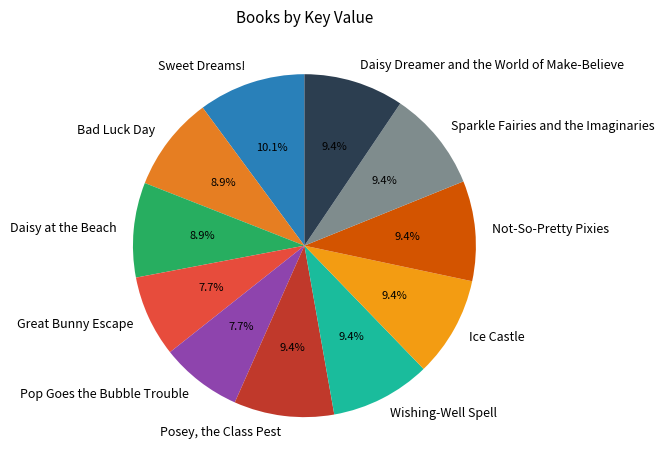

What portion of the pie excludes Pop Goes the Bubble Trouble?

92.3%